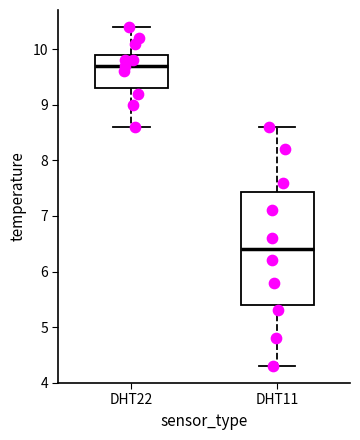

Reading left to right, transcribe this box plot: for each box, give where its median line is, the range the box spans, and where its two whiskers end, as read against the y-axis. The values are not printed on the chart, so give them approximately, as read against the axis.

DHT22: median 9.7, box 9.3 to 9.9, whiskers 8.6 to 10.4
DHT11: median 6.4, box 5.4 to 7.4, whiskers 4.3 to 8.6